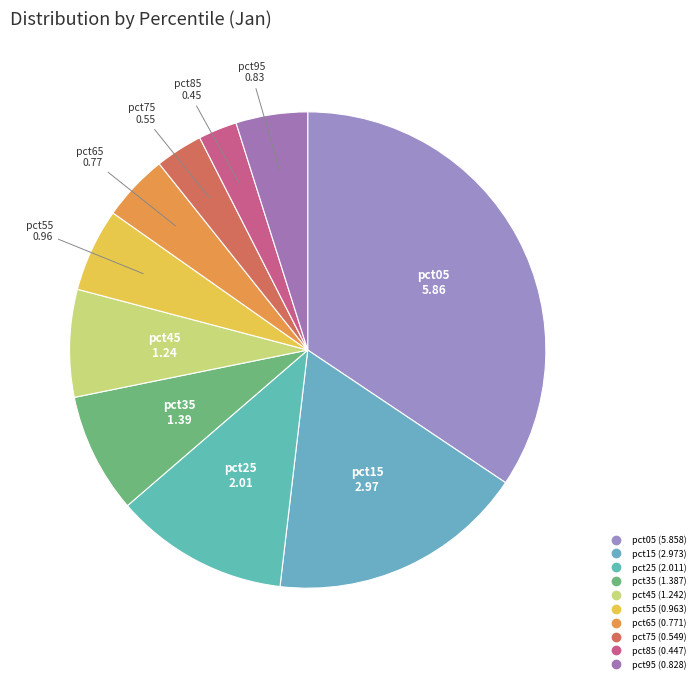

Does pct15 represent more than half of the total?

No